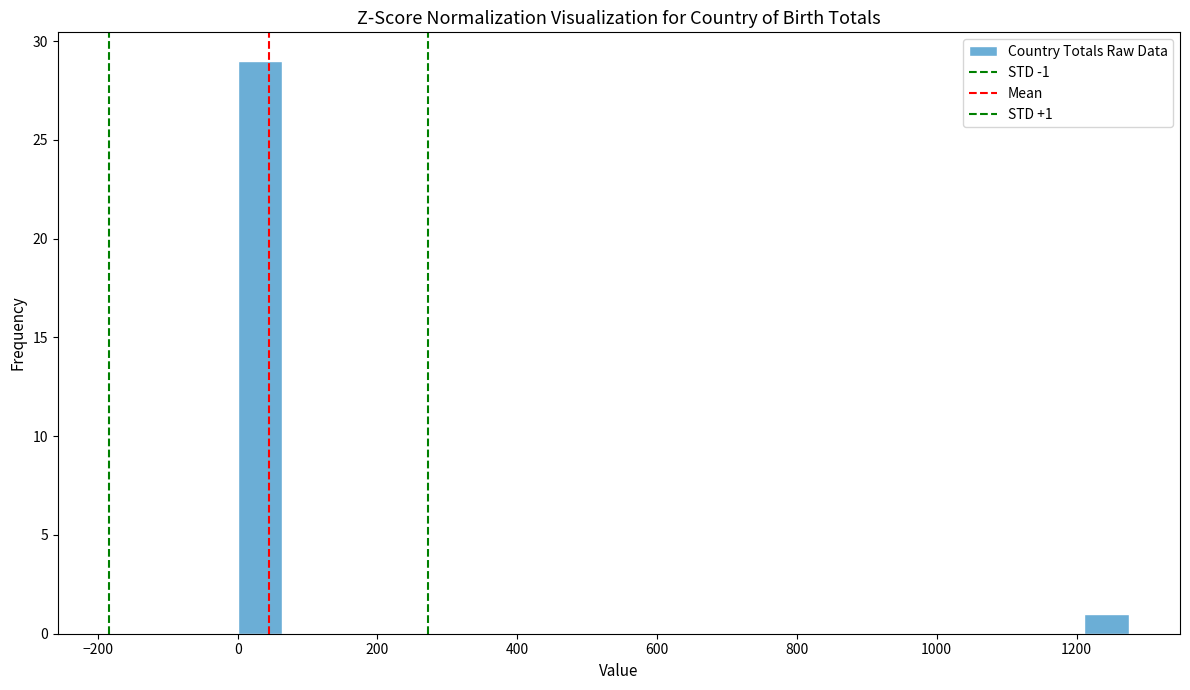

Around what value on the x-axis is the tallest bar? Give the approximate position of its centre, as read against the axis.

40